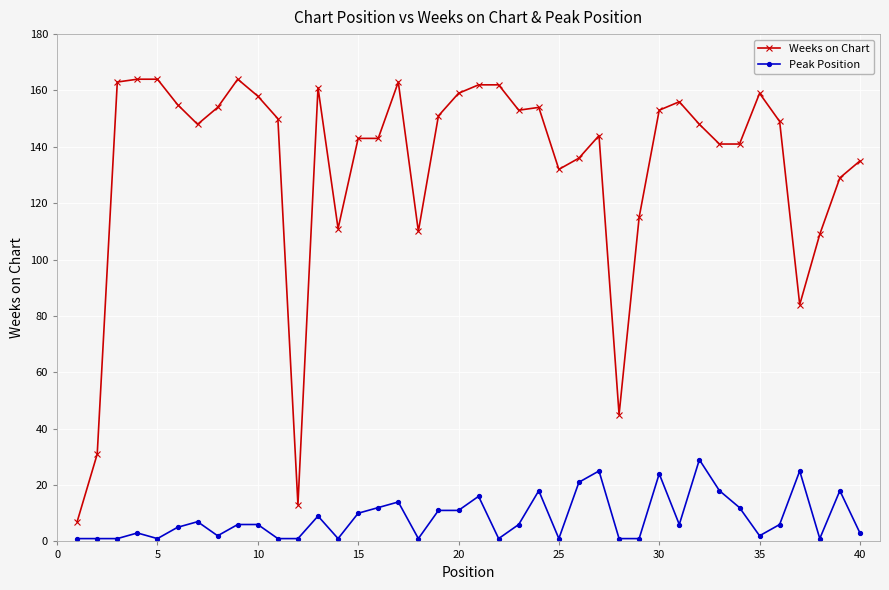

True or false: Weeks on Chart and Peak Position intersect in this chart.

False